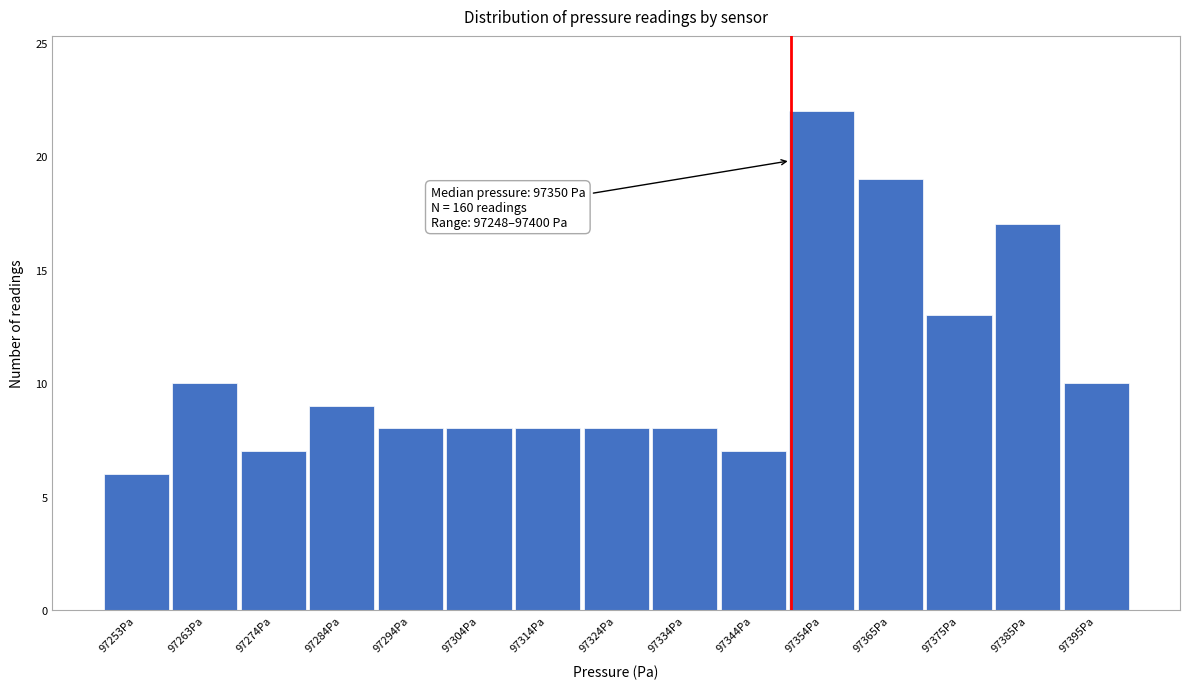

Which range on the x-axis has the tallest bar?

97350 to 97360